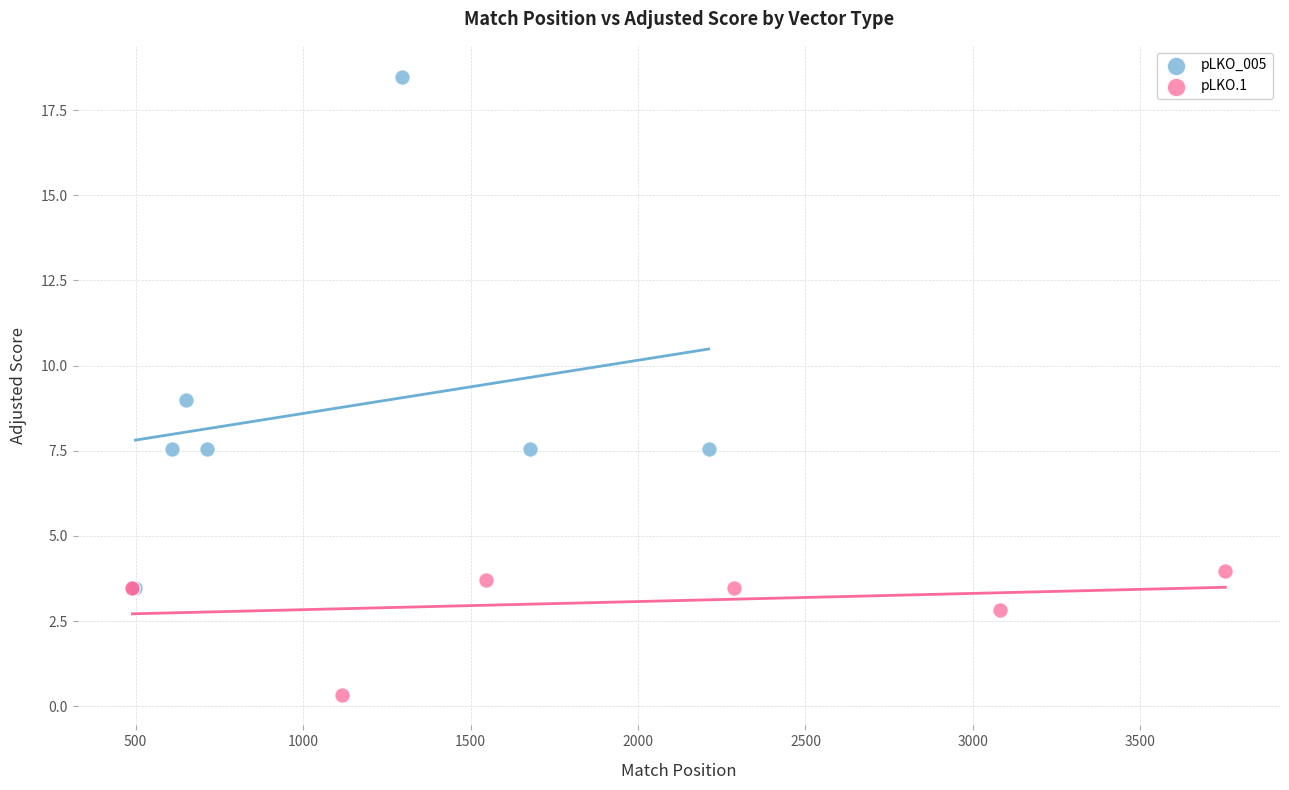

Which series contains the highest Y value?

pLKO_005